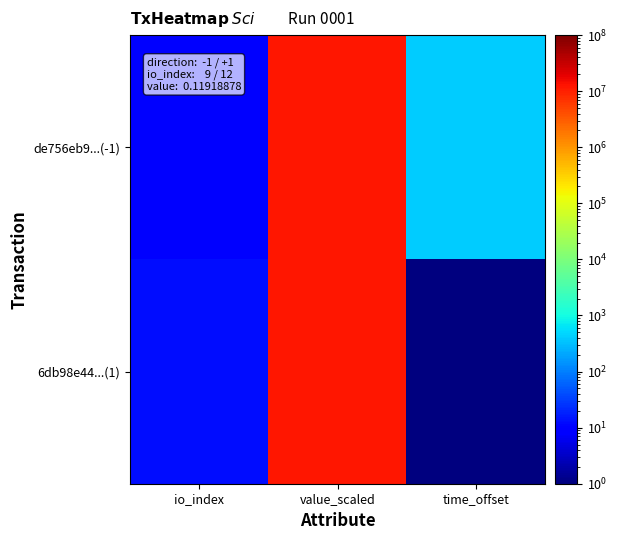

Which series changed the most between value_scaled and time_offset?

6db98e44...(1)